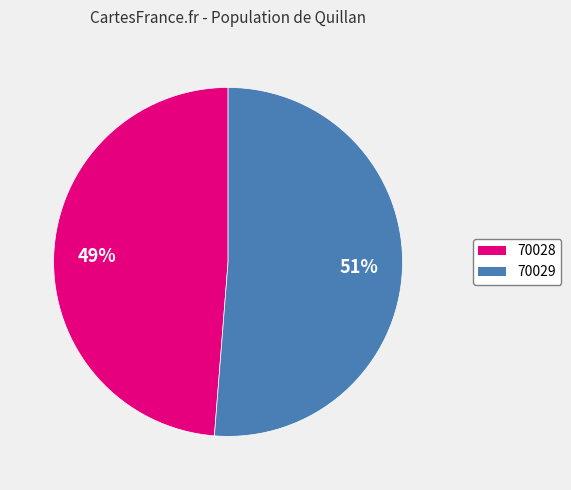

Combined, do 70029 and 70028 account for over 50%?

Yes